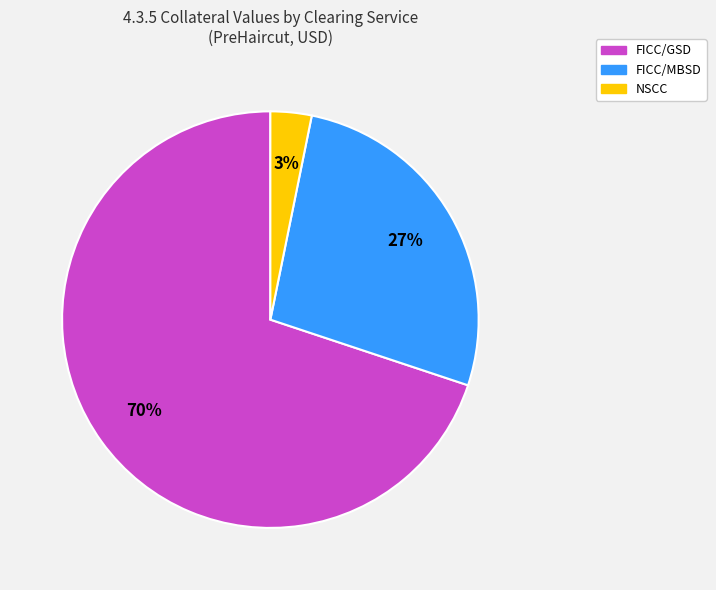

To the nearest percent, what is the difference between the largest and smallest slice percentages?

67%